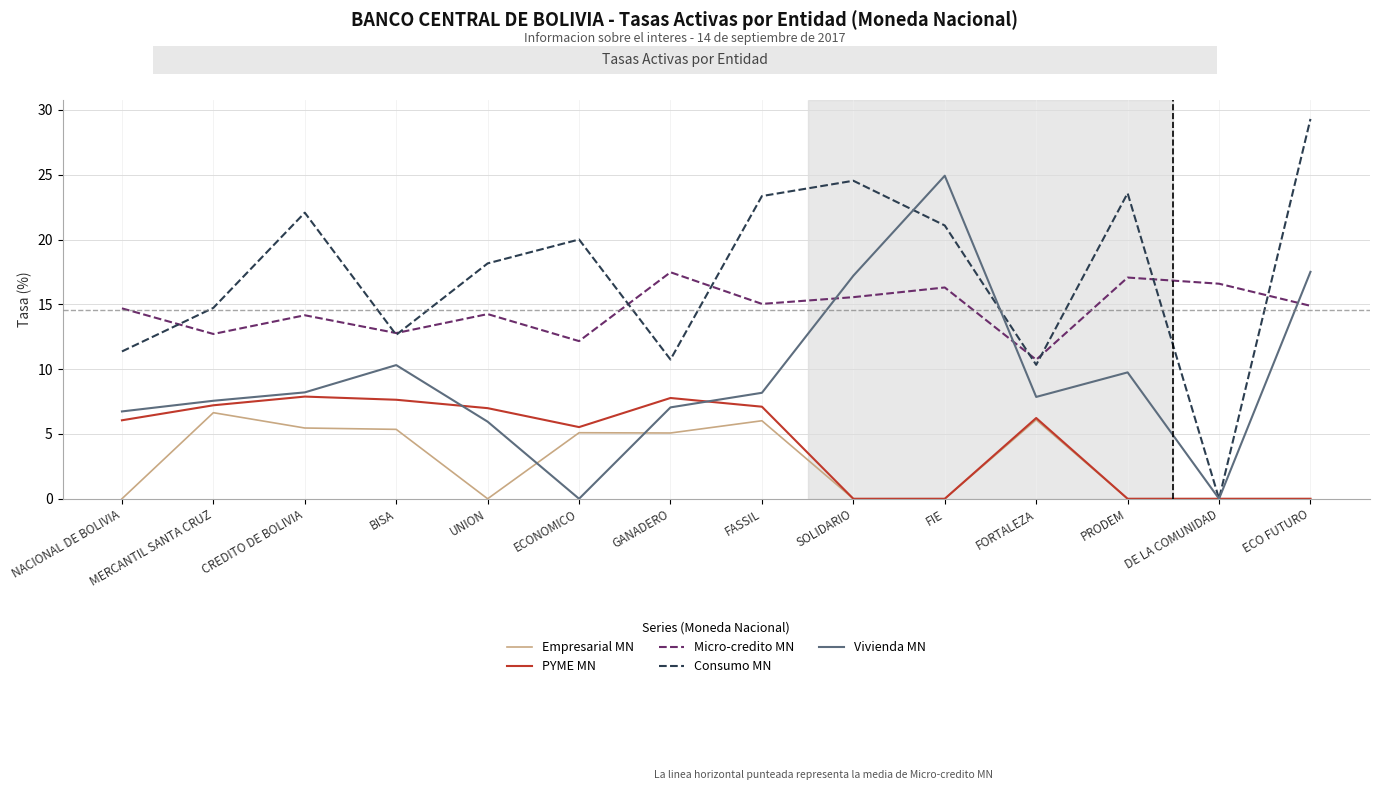

What is the spread (max minus min) of values at MERCANTIL SANTA CRUZ?

8.1